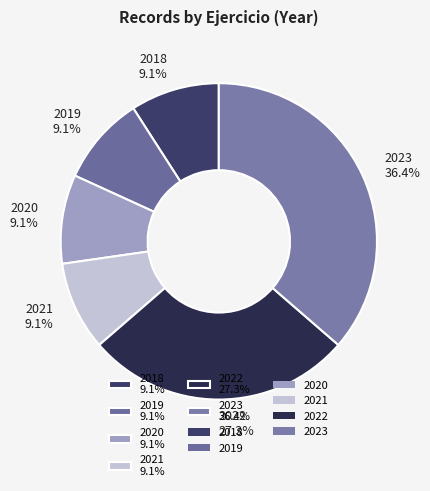

Combined, do 2021 and 2022 account for over 50%?

No